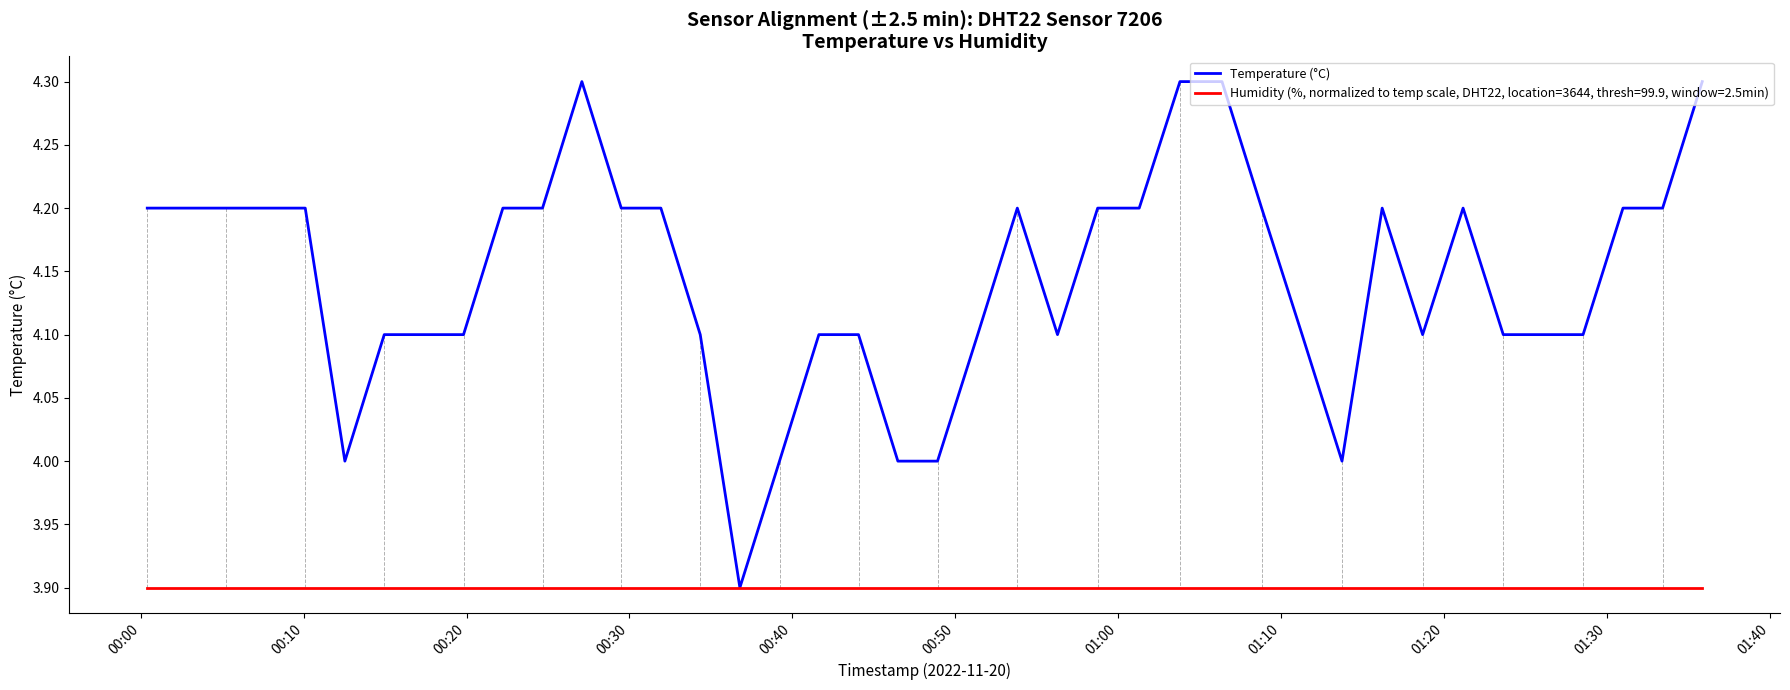

Which series has the largest range (max minus min)?

Temperature (°C)